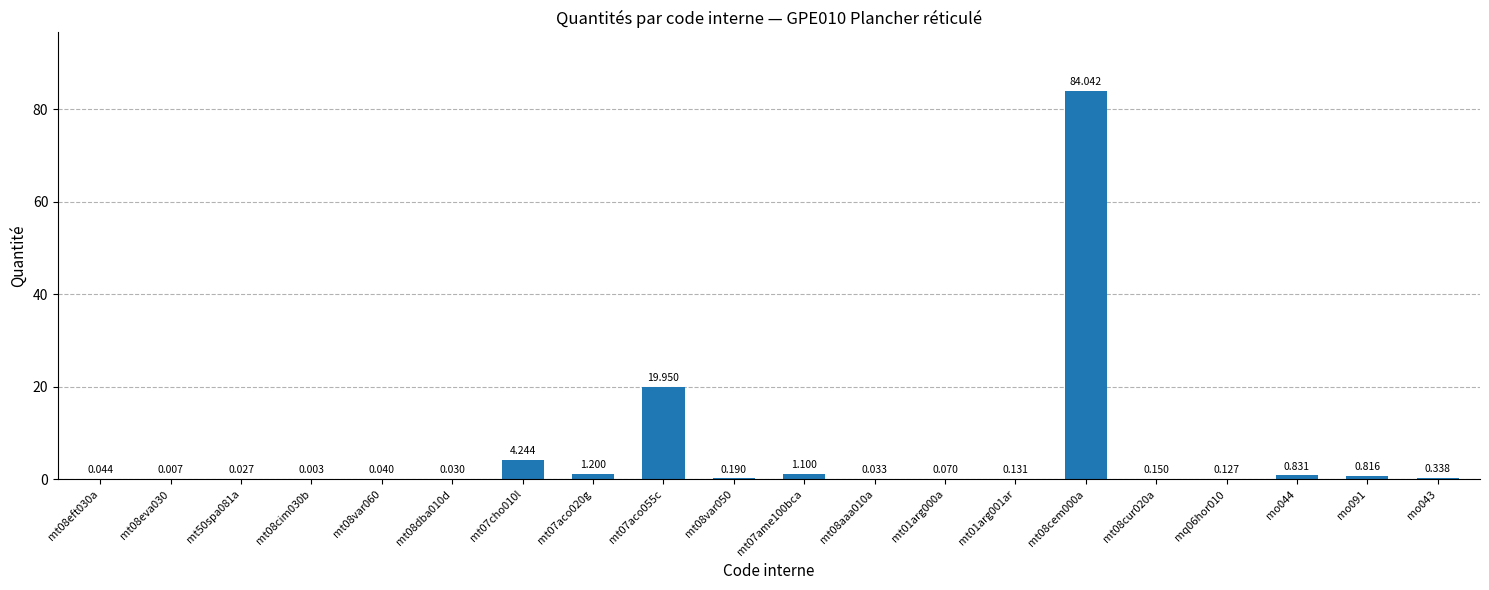

Reading left to right, list all the values displayed in this chart.

mt08eft030a=0.0	mt08eva030=0.0	mt50spa081a=0.0	mt08cim030b=0.0	mt08var060=0.0	mt08dba010d=0.0	mt07cho010l=4.2	mt07aco020g=1.2	mt07aco055c=19.9	mt08var050=0.2	mt07ame100bca=1.1	mt08aaa010a=0.0	mt01arg000a=0.1	mt01arg001ar=0.1	mt08cem000a=84.0	mt08cur020a=0.1	mq06hor010=0.1	mo044=0.8	mo091=0.8	mo043=0.3